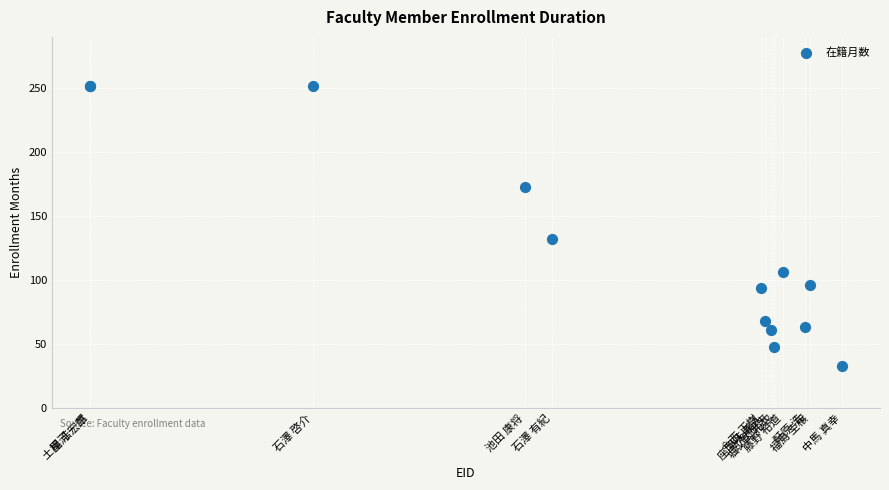

What Y value in the scatter plot is closest to 142?

132